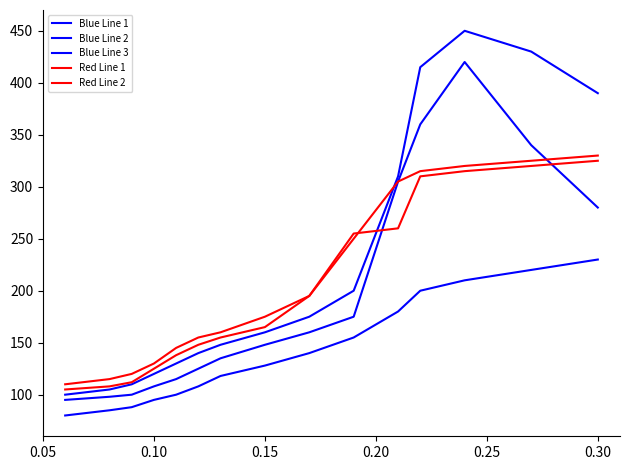

What is the sum of all Red Line 2 values?

3036